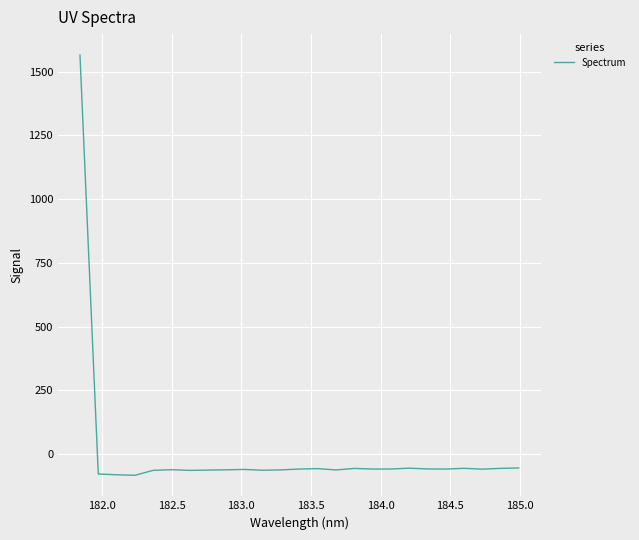

What is the maximum value shown in the chart?

1564.8